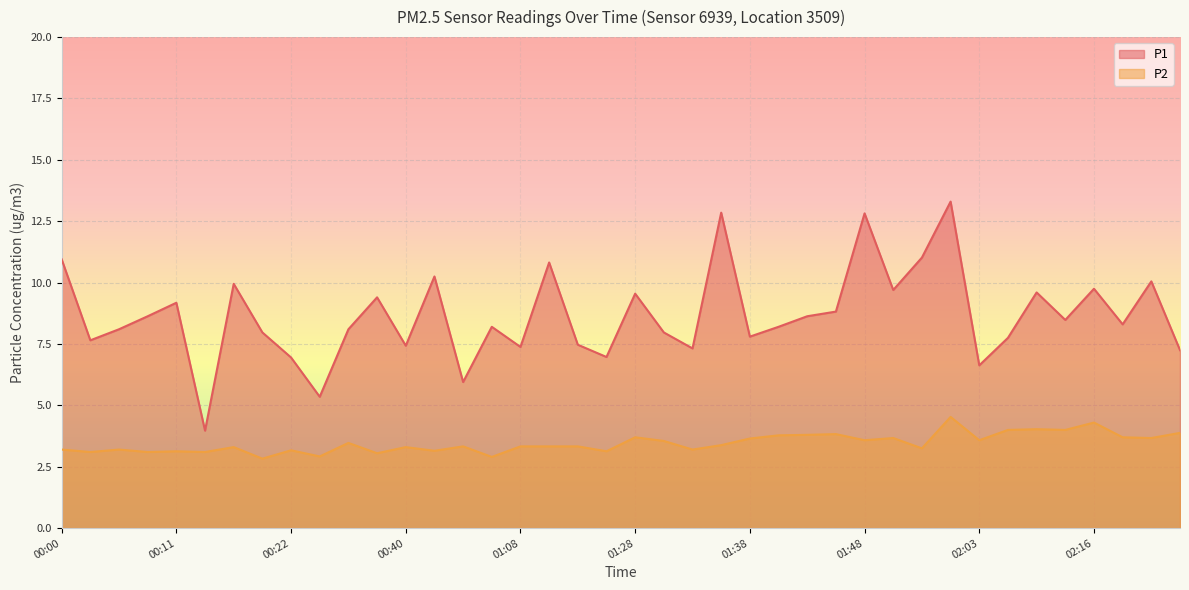

Rank the categories by P2 value from highest to lowest.

02:01, 02:16, 02:11, 02:08, 02:13, 02:24, 01:46, 01:43, 01:41, 01:28, 02:19, 01:50, 02:22, 01:38, 01:48, 02:03, 01:31, 00:32, 01:36, 00:48, 01:08, 01:13, 01:15, 00:16, 00:40, 01:53, 00:00, 00:06, 01:33, 00:22, 00:45, 00:11, 01:18, 00:03, 00:09, 00:14, 00:37, 00:24, 00:51, 00:19